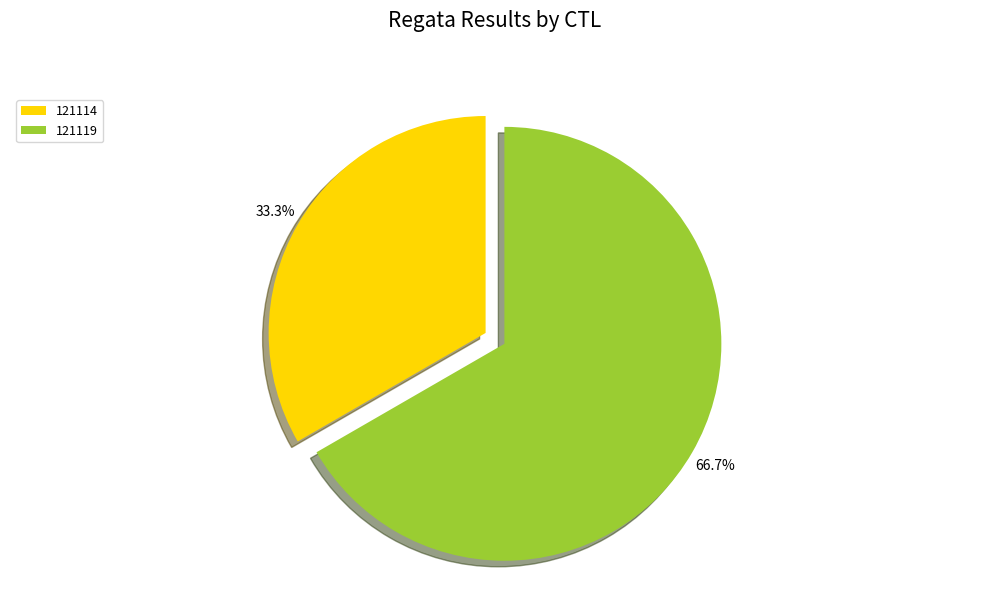

Which slice is the smallest?

121114